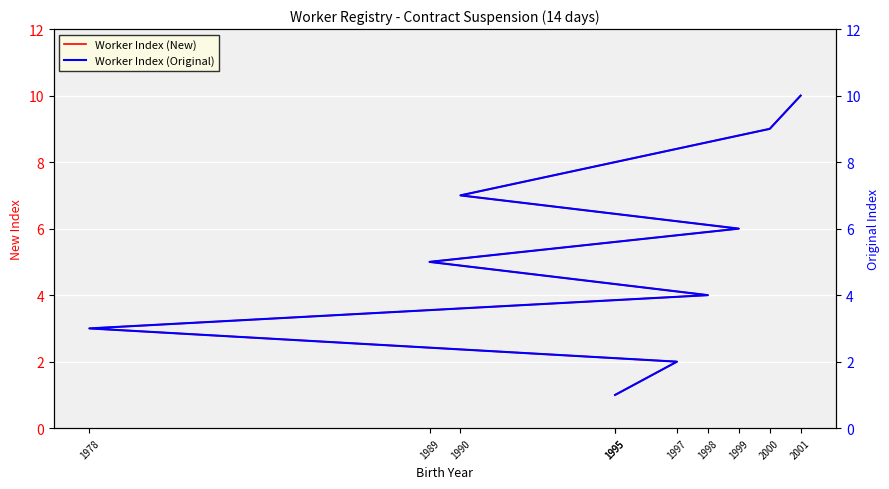

Reading left to right, what are all the values shown in this chart?

Worker Index (New): 1995=1	1997=2	1978=3	1998=4	1989=5	1999=6	1990=7	1995=8	2000=9	2001=10
Worker Index (Original): 1995=1	1997=2	1978=3	1998=4	1989=5	1999=6	1990=7	1995=8	2000=9	2001=10